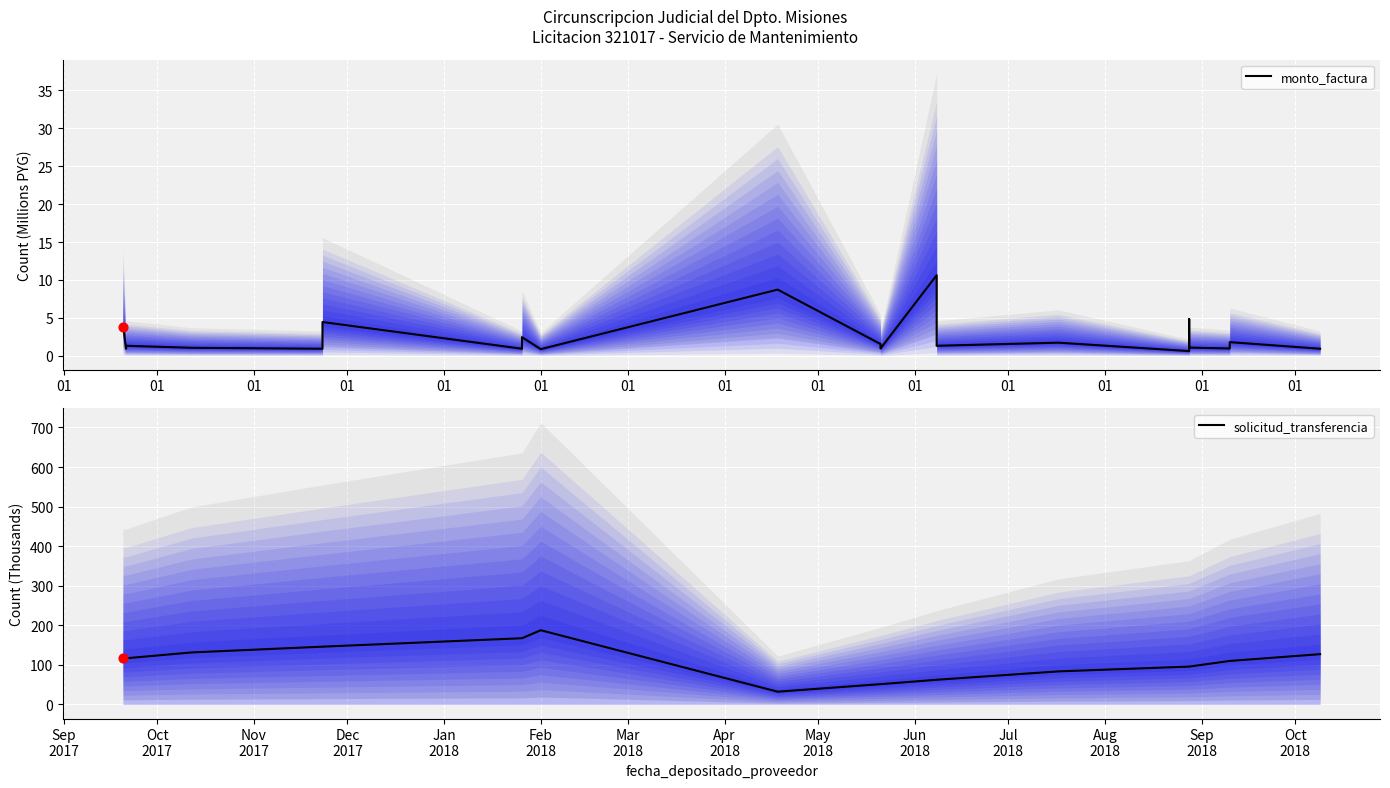

At which category is the sum across all series the highest?

01